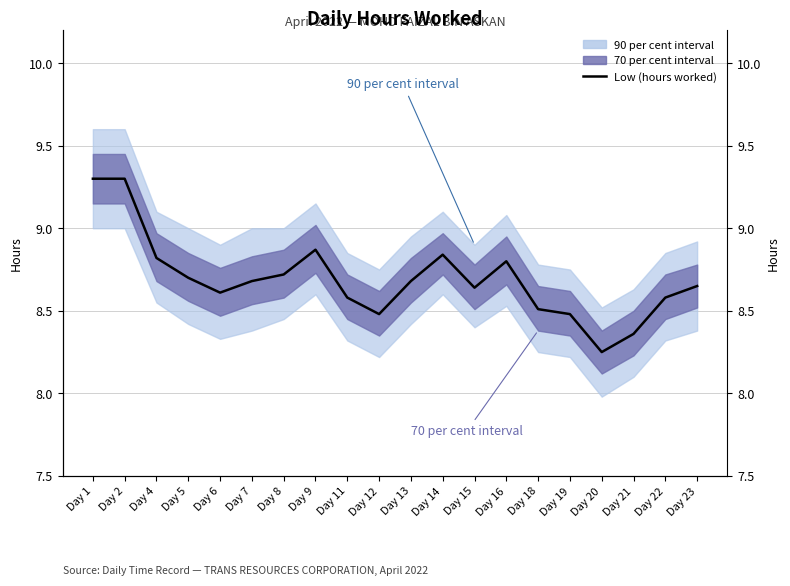

What is the ratio of the value at Day 20 to the value at Day 6?

1.0